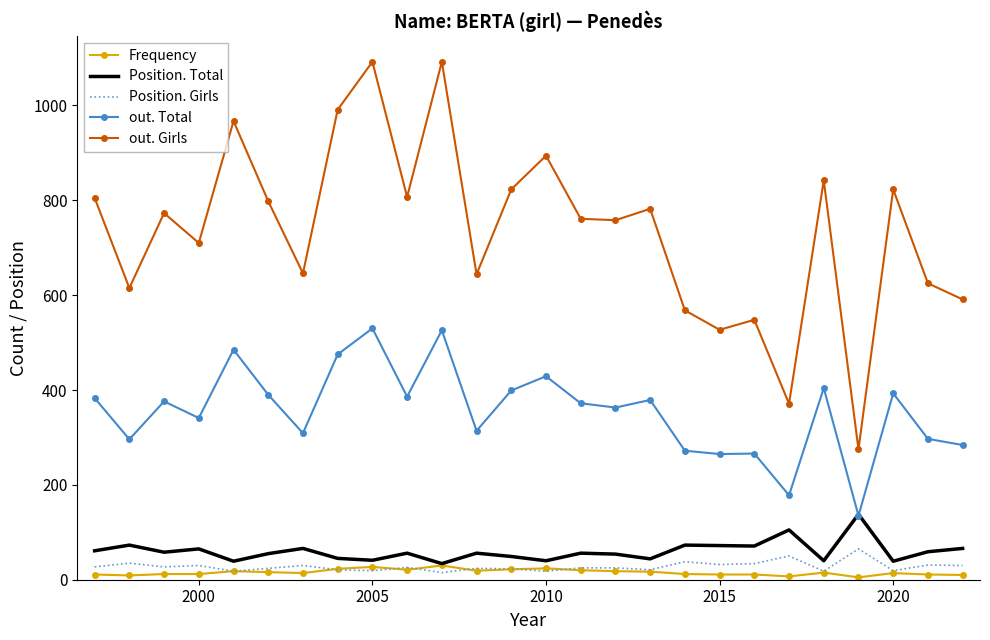

Which series has the largest total across all categories?

out. Girls